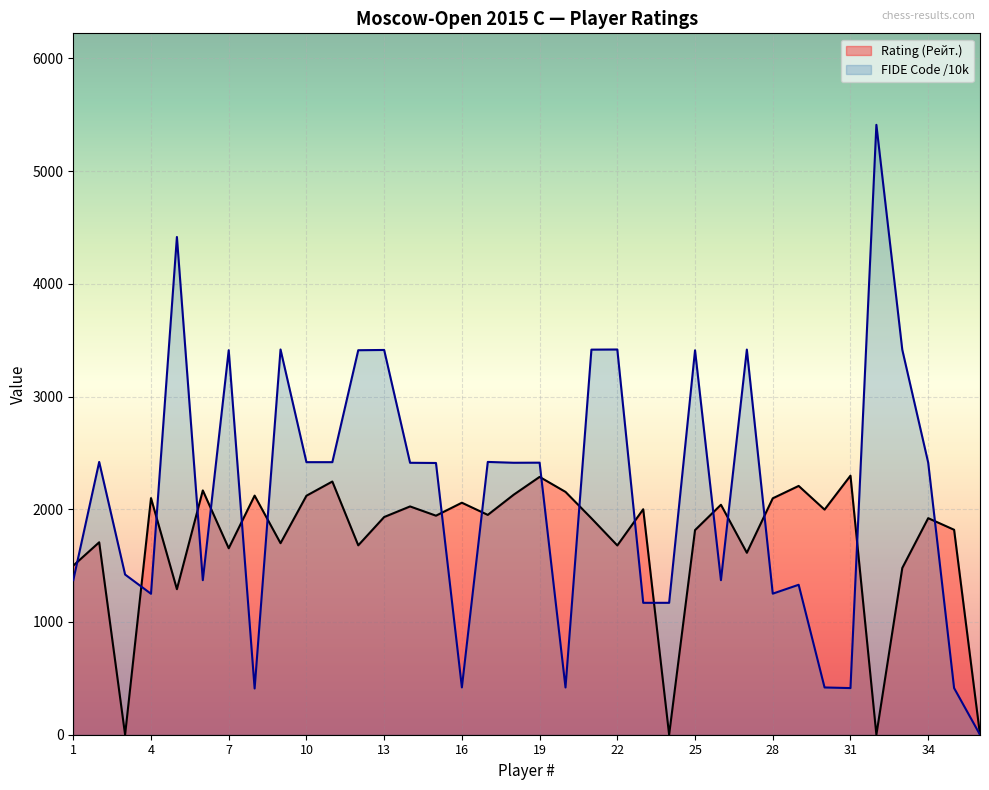

Rank the series by their maximum value, from highest to lowest.

FIDE Code /10k, Rating (Рейт.)